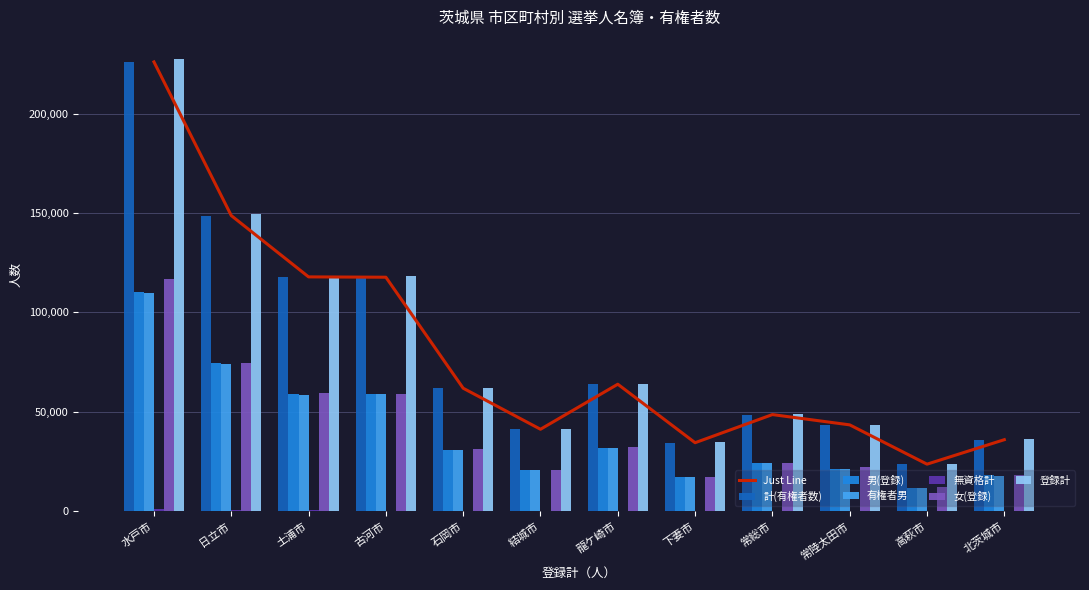

Which series has the largest total across all categories?

登録計